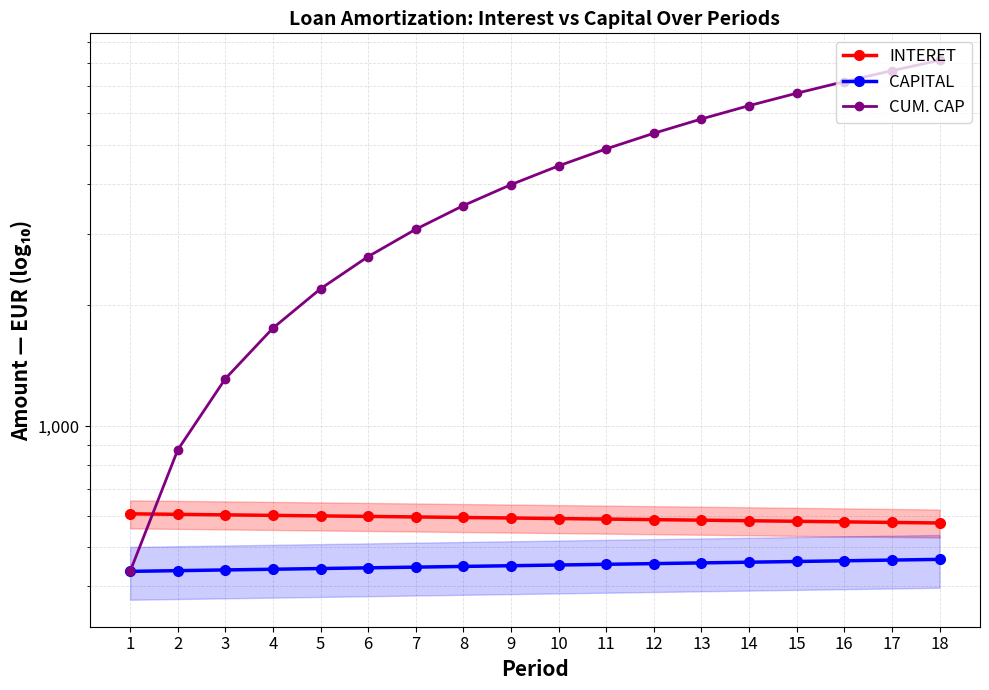

What value does the INTERET series have at 8?

593.8